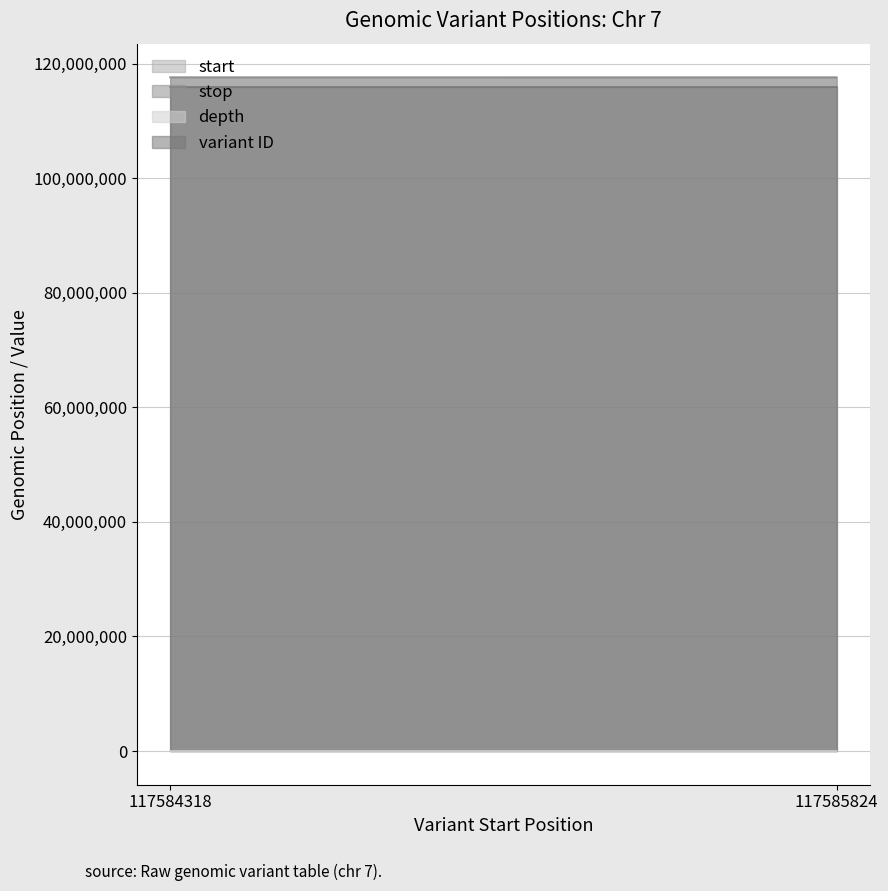

What is the value of the variant ID point at the 1st from the left?

115847589